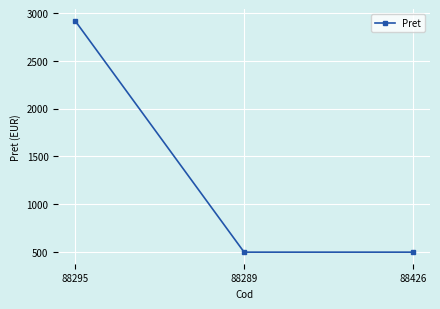

True or false: the data shows 4228 at 88295.

False